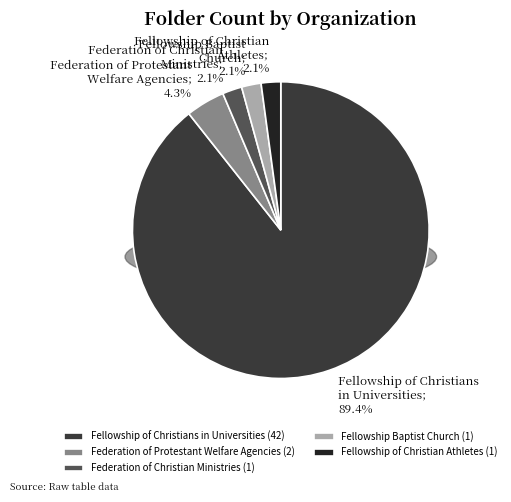

True or false: Fellowship of Christian Athletes accounts for 2% of the total.

True